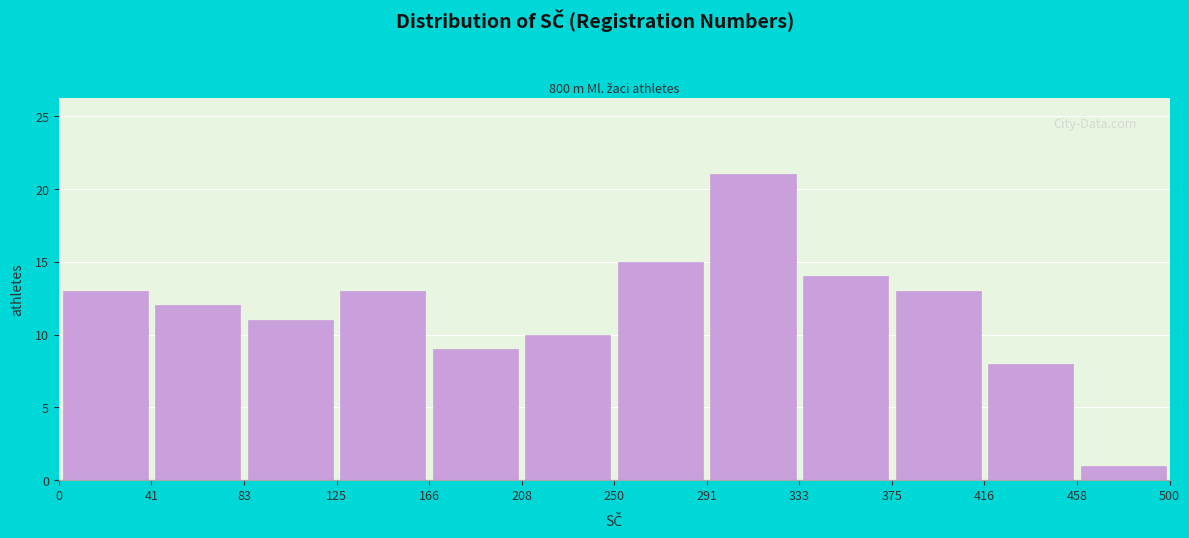

Reading left to right, list every bar in this chart as the range it spans on the x-axis followed by its height. The values are not printed on the chart, so give them approximately, as read against the axis.

0 to 41: 13
41 to 83: 12
83 to 125: 11
125 to 166: 13
166 to 208: 9
208 to 250: 10
250 to 291: 15
291 to 333: 21
333 to 375: 14
375 to 416: 13
416 to 458: 8
458 to 500: 1